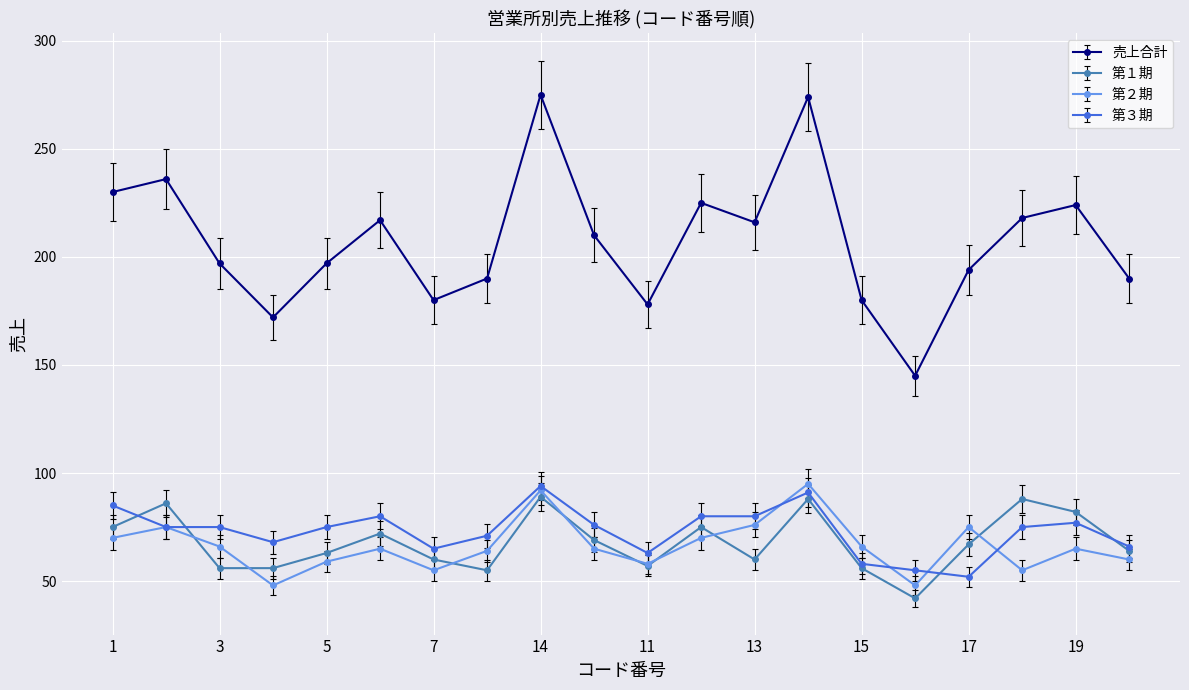

True or false: 売上合計 and 第３期 cross at least once.

False